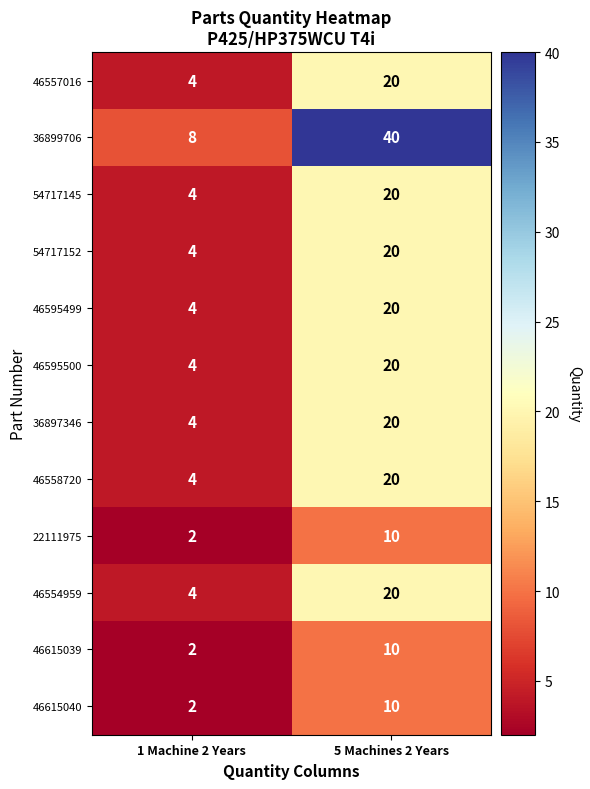

The value of 46615040 at 5 Machines 2 Years is 10. True or false?

True